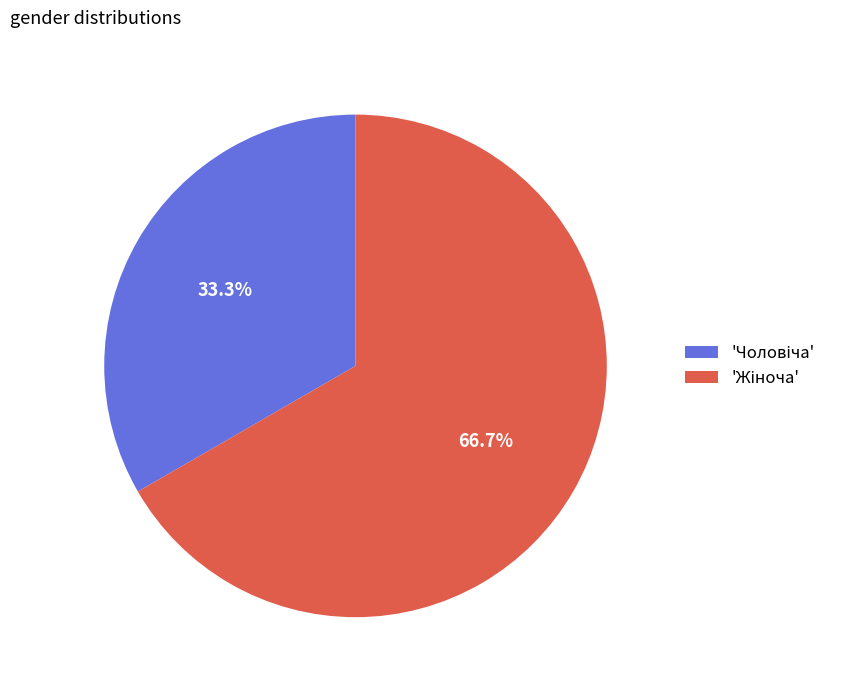

Is there any slice that represents more than half of the pie?

Yes